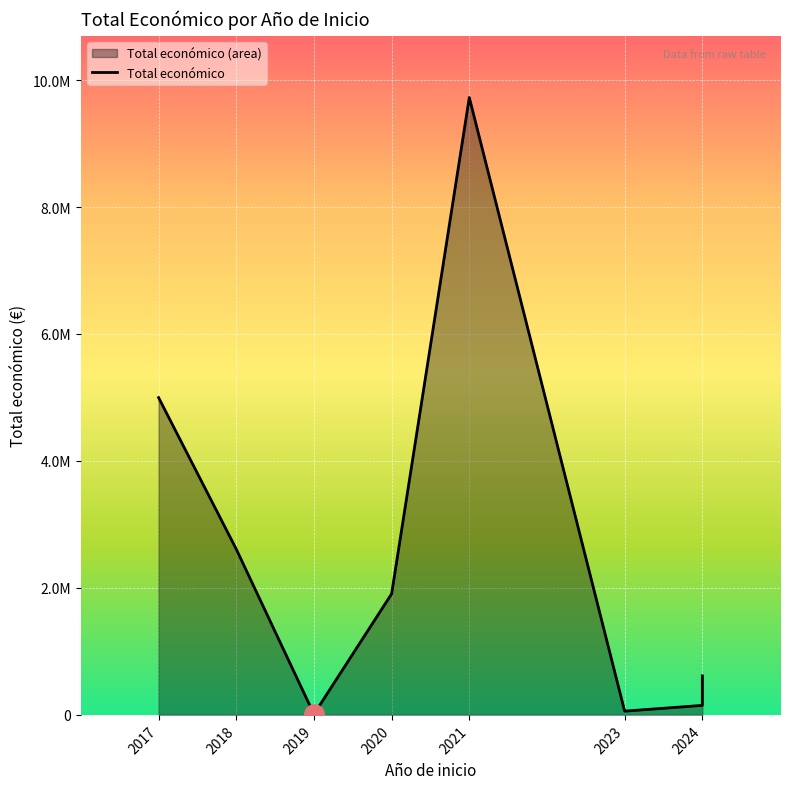

What is the minimum value shown in the chart?

11710